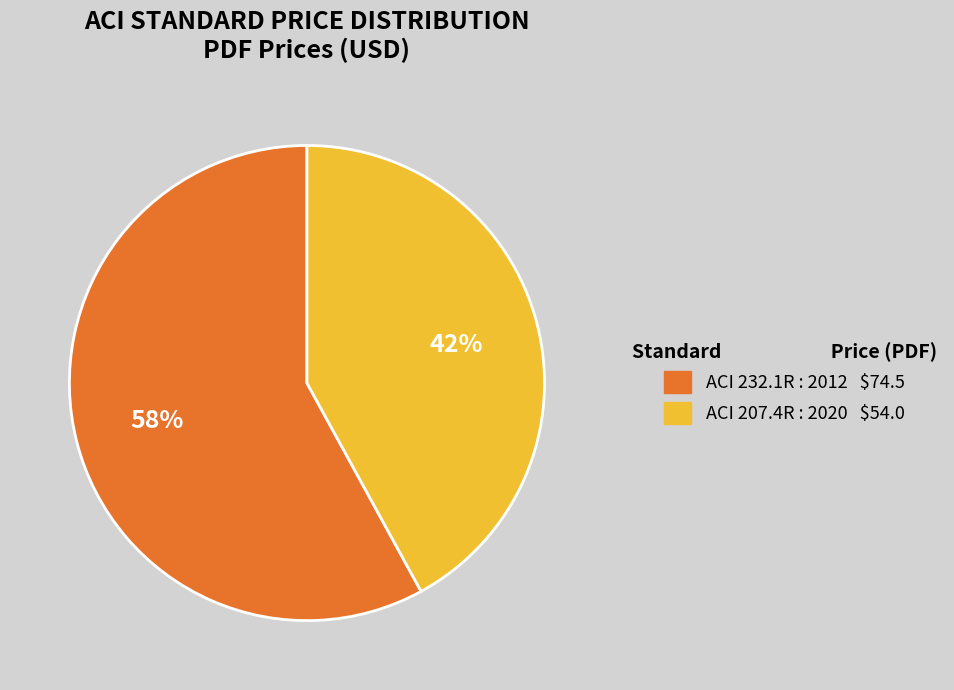

Which slice is the largest?

ACI 232.1R : 2012